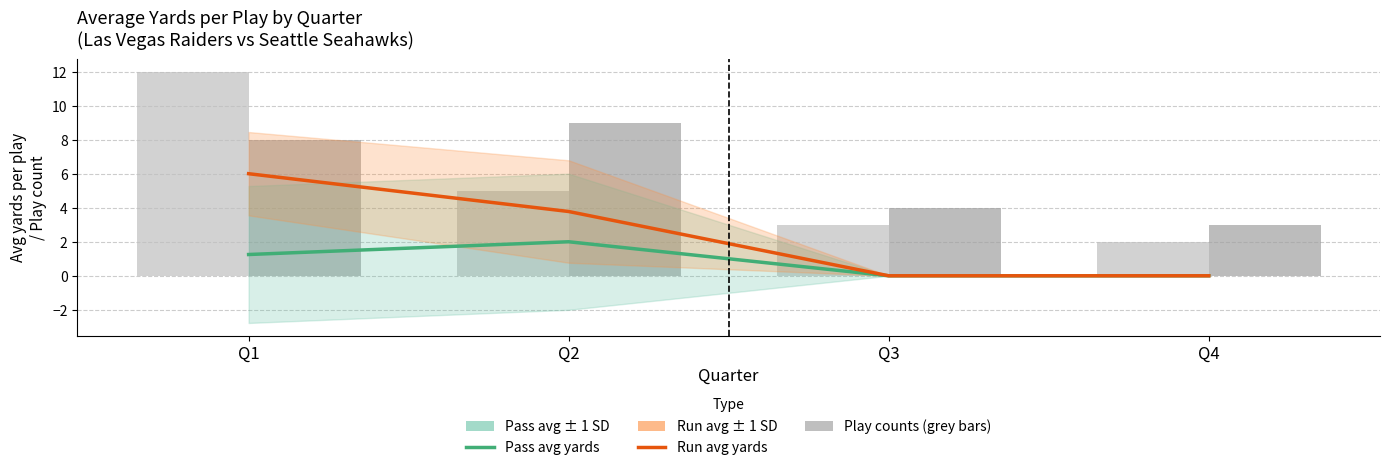

At which category does the chart reach its minimum across all series?

Q3